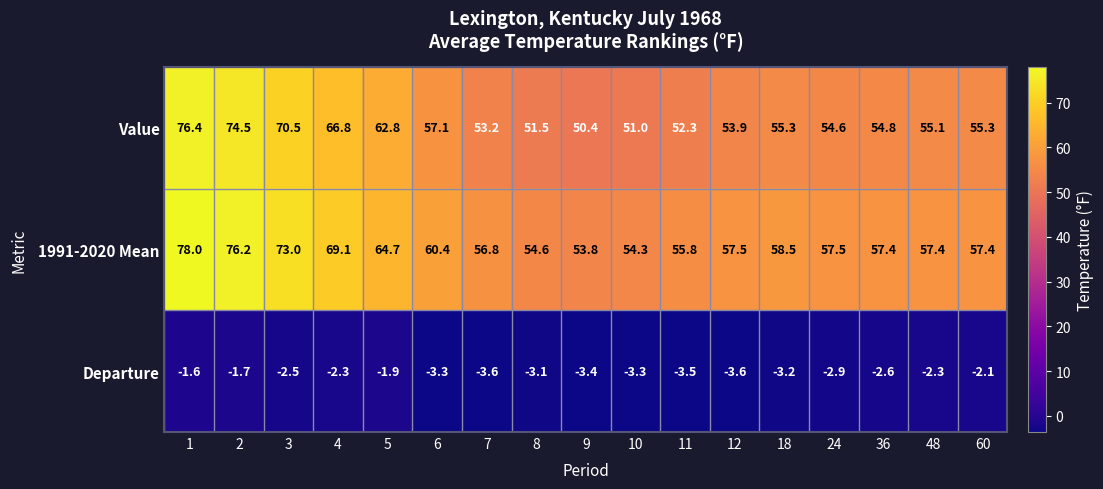

What is the lowest value of the 1991-2020 Mean series?

53.8